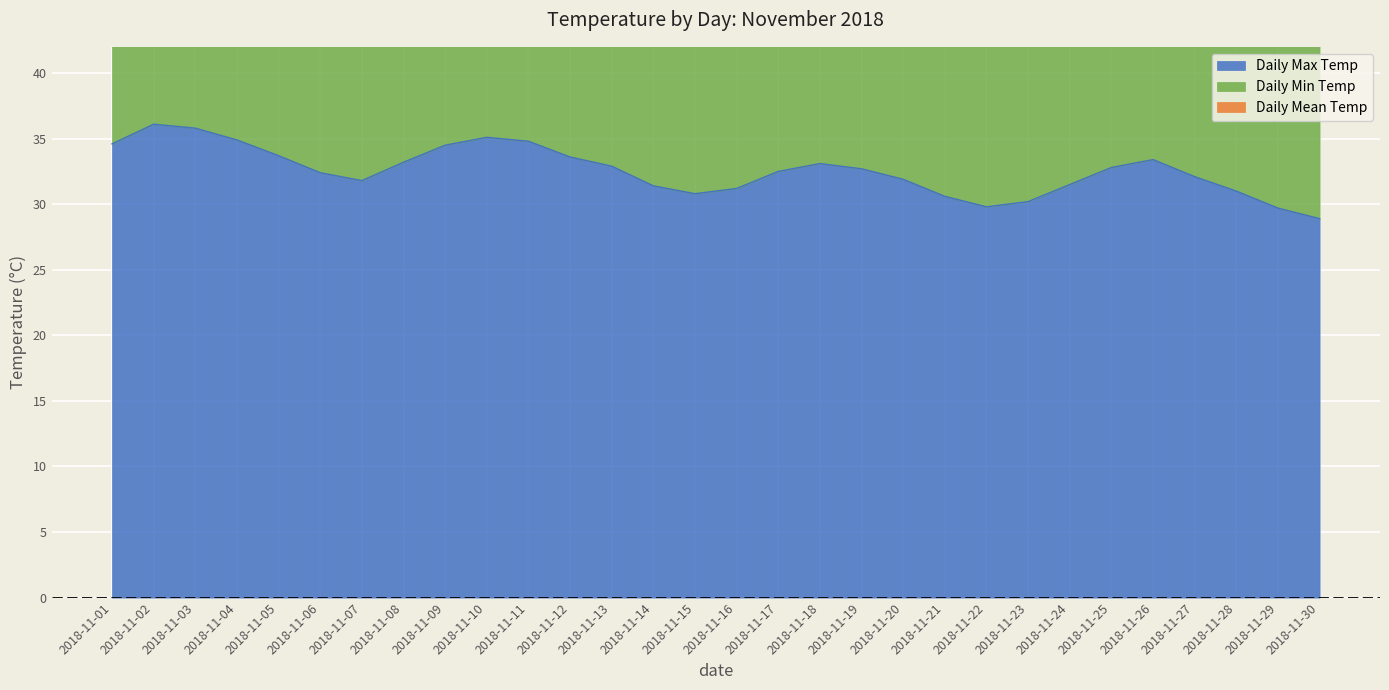

At which label does Daily Min Temp reach its minimum?

2018-11-30